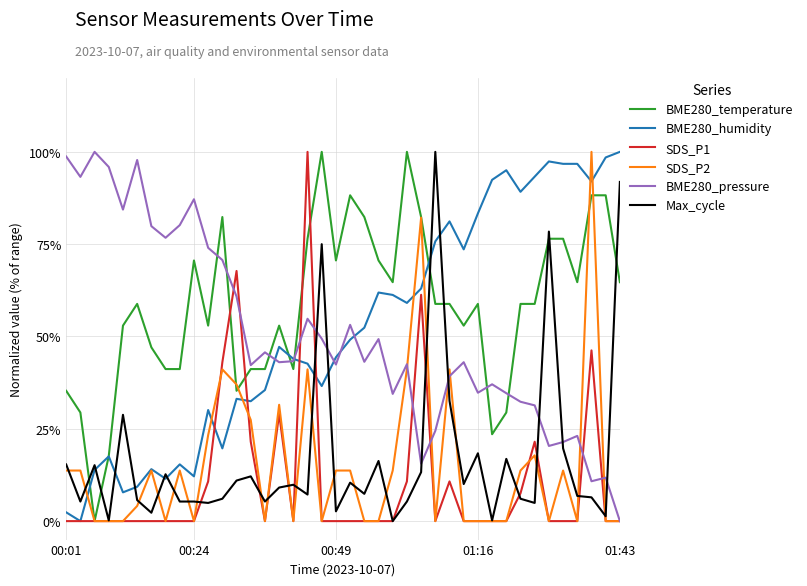

How many series are shown in this chart?

6